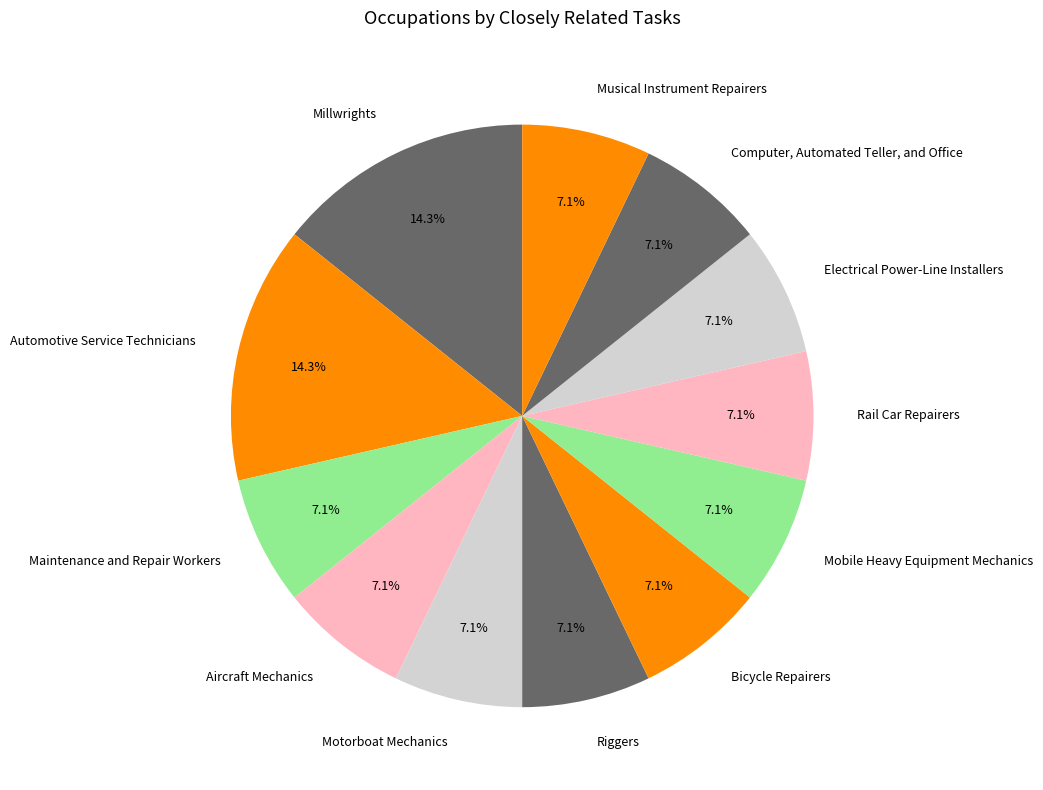

Between Millwrights and Electrical Power-Line Installers, which is larger?

Millwrights